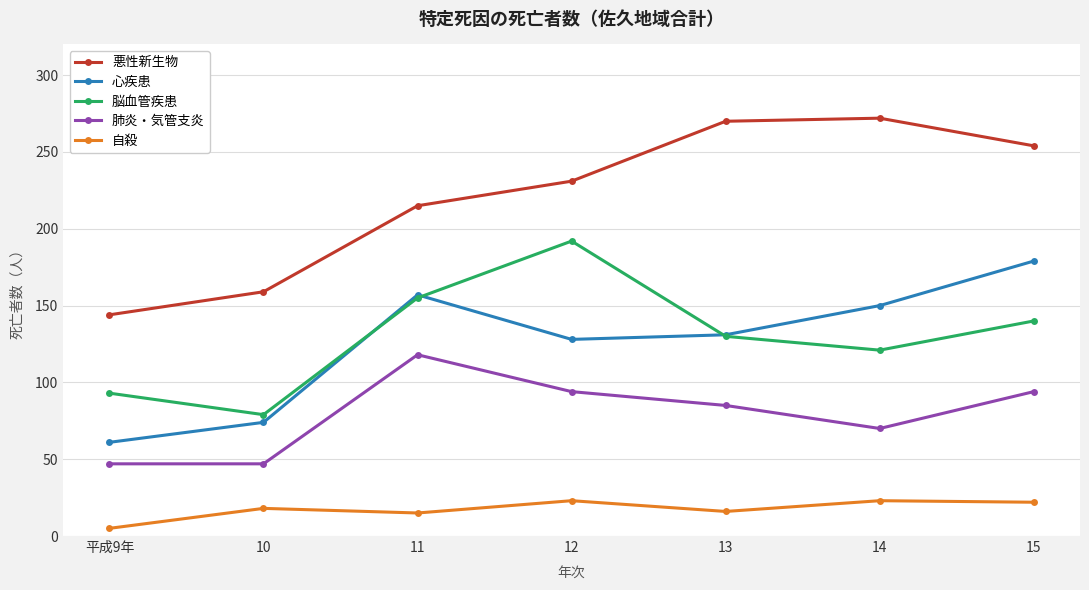

What position from the left is 10?

2